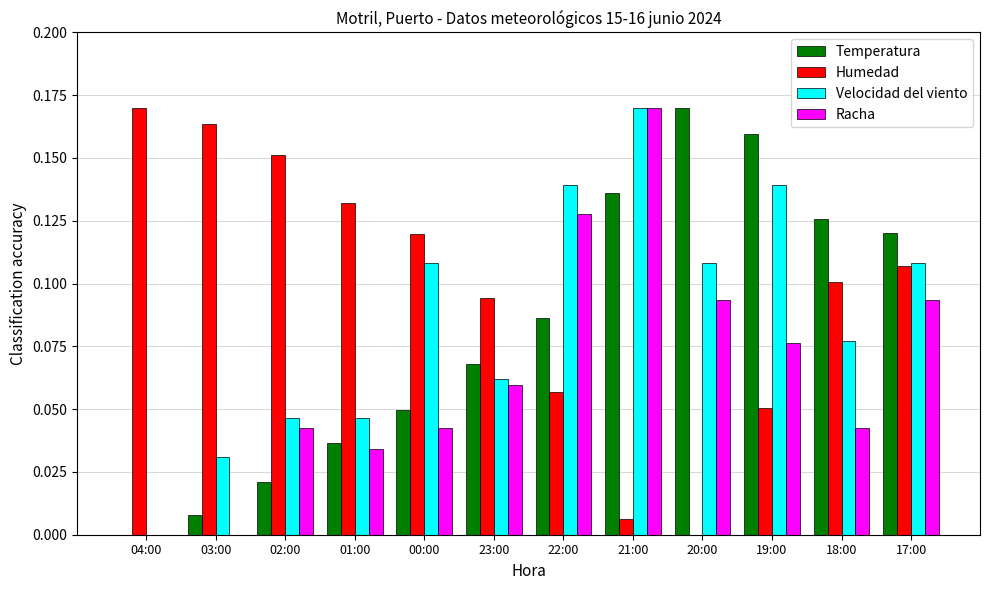

Which category has the highest value in the Velocidad del viento series?

21:00